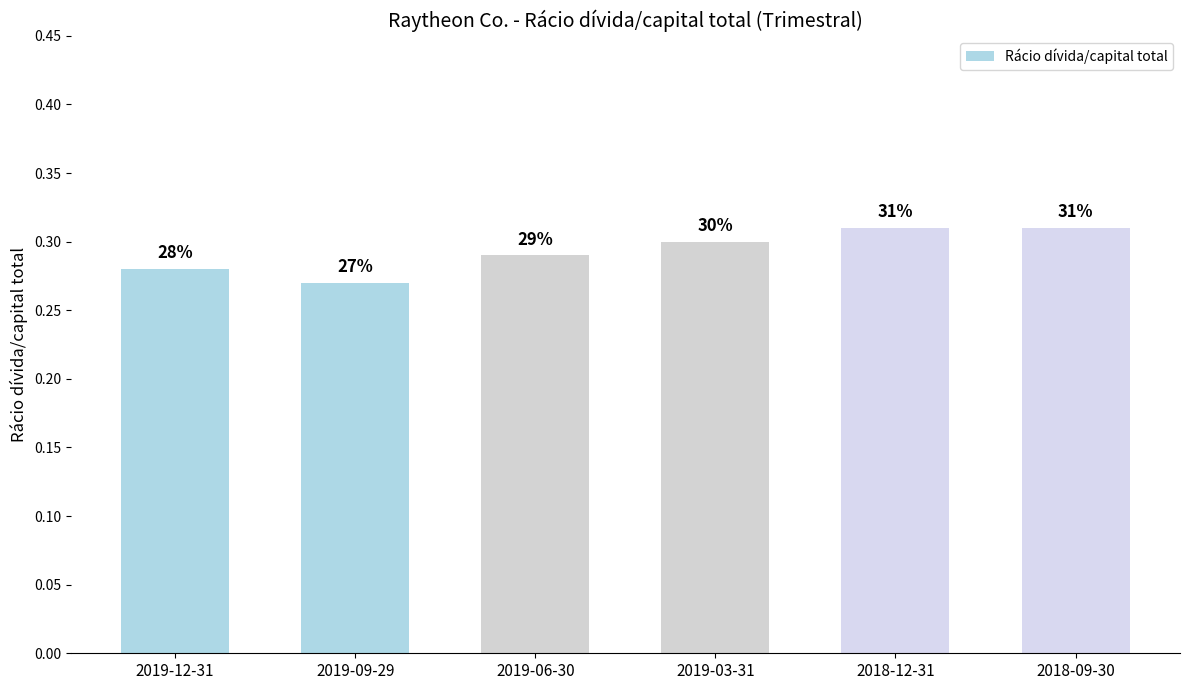

List the labels in order of value, smallest first.

2019-09-29, 2019-12-31, 2019-06-30, 2019-03-31, 2018-12-31, 2018-09-30